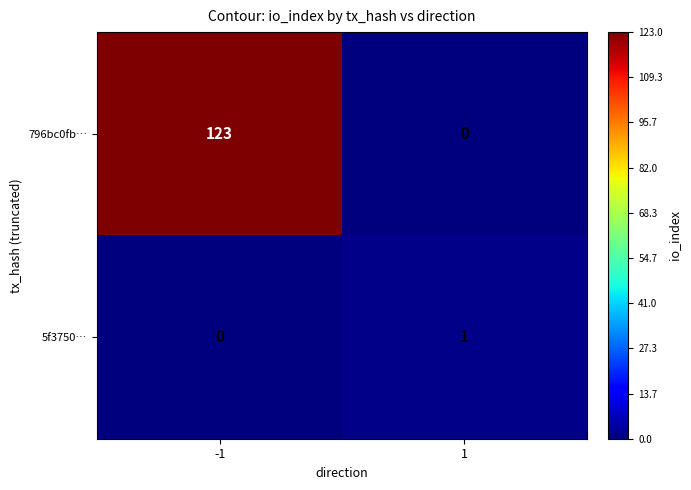

Which series has the largest total across all categories?

796bc0fb…